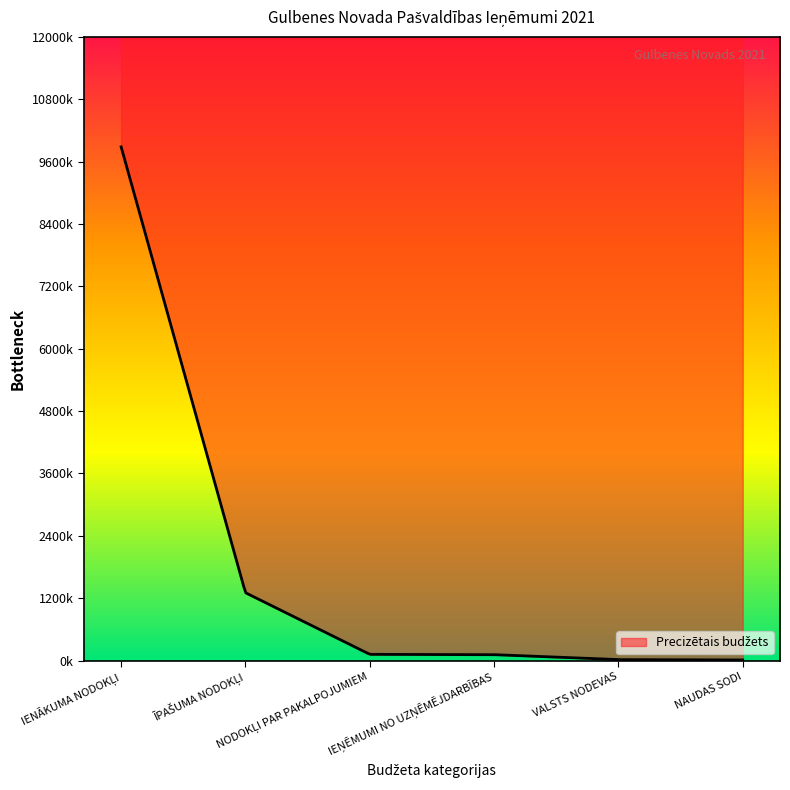

At which label is the value closest to 4947312?

ĪPAŠUMA NODOKĻI